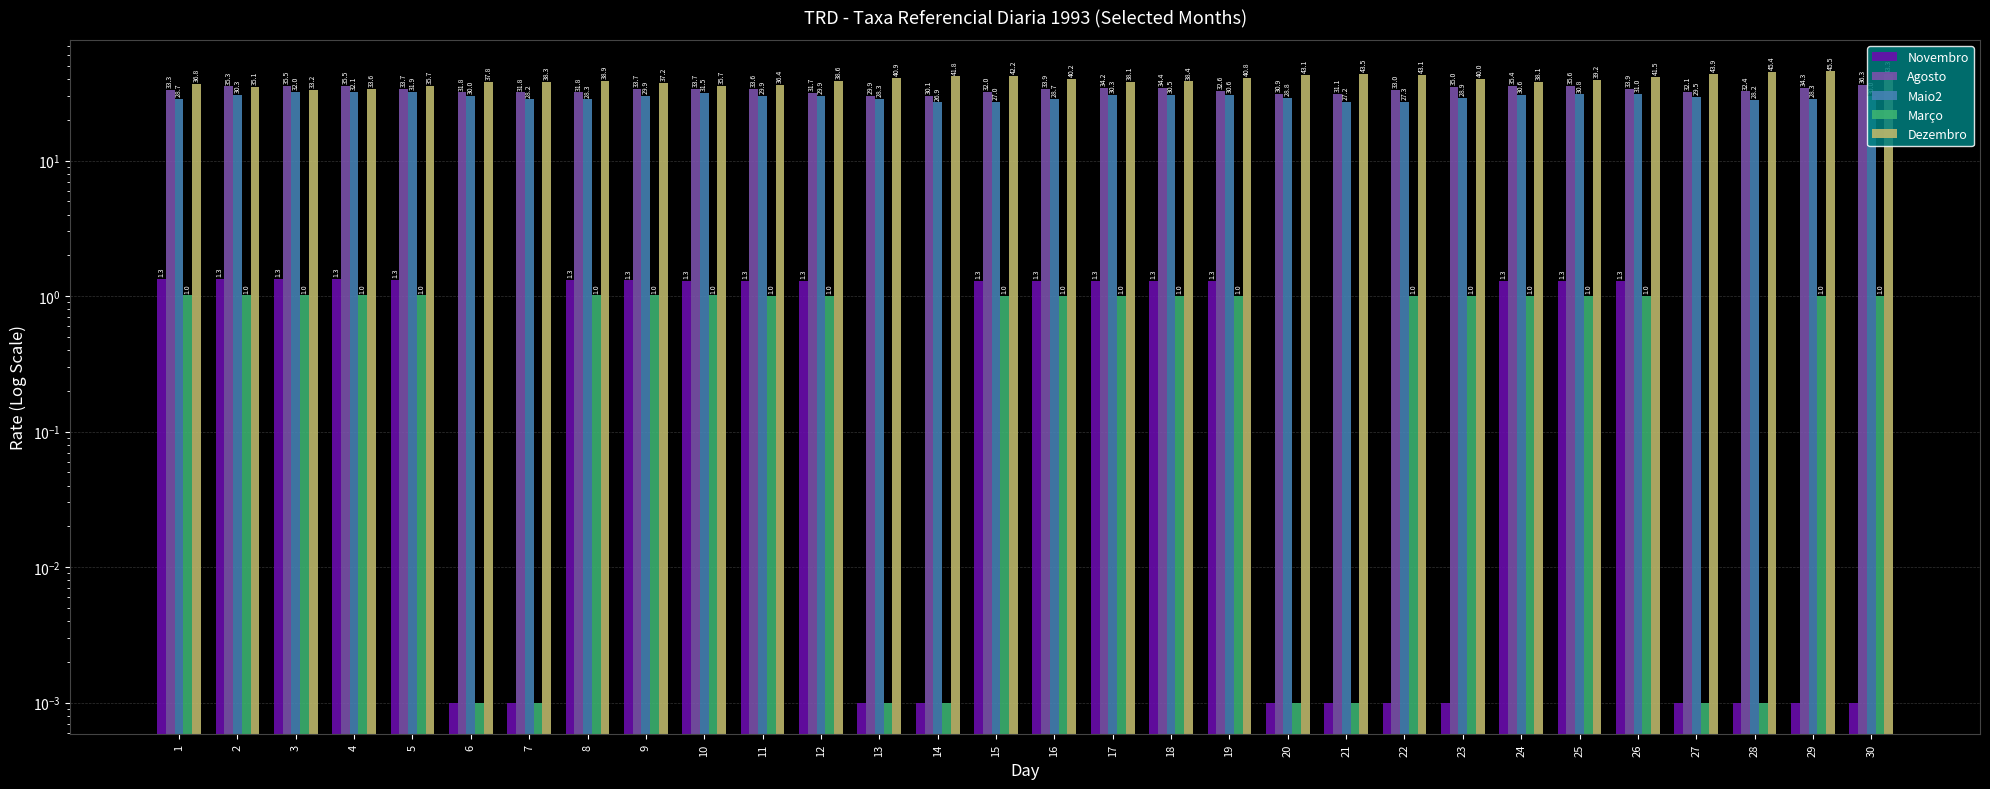

How many distinct data groups are displayed?

5